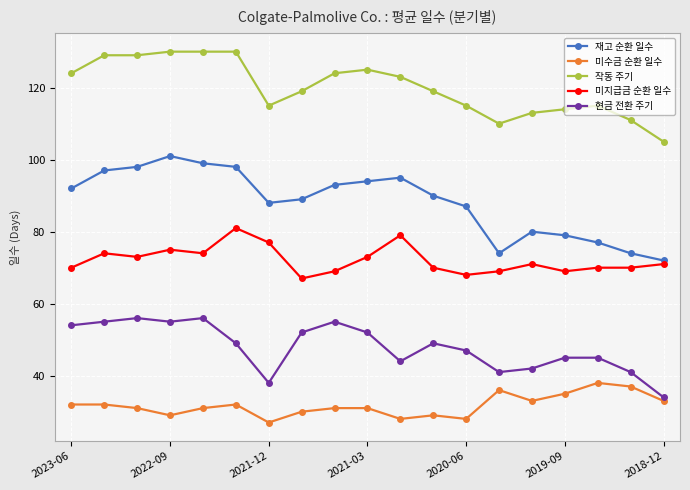

What is the value of the 미지급금 순환 일수 point at the 18th from the left?

70